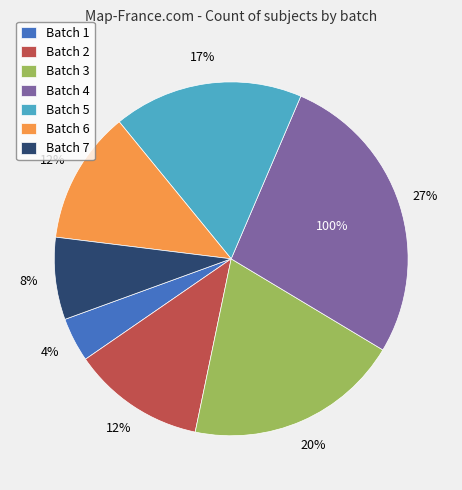

Approximately how many times larger is the value at 7 compared to 2?

0.6